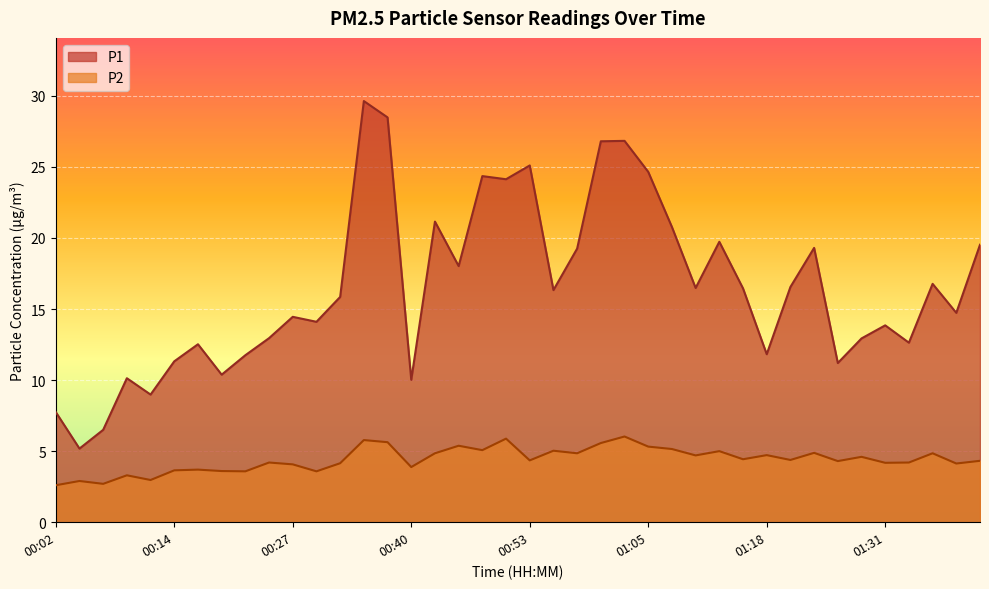

Reading left to right, list all the values displayed in this chart.

P1: 7.8	5.2	6.5	10.1	9.0	11.3	12.5	10.4	11.8	12.9	14.4	14.1	15.8	29.6	28.5	10.0	21.1	18.0	24.4	24.1	25.1	16.3	19.2	26.8	26.8	24.6	20.8	16.5	19.7	16.4	11.8	16.6	19.3	11.2	12.9	13.8	12.6	16.8	14.7	19.5
P2: 2.6	2.9	2.7	3.3	3.0	3.6	3.7	3.6	3.6	4.2	4.1	3.6	4.2	5.8	5.6	3.9	4.8	5.4	5.1	5.9	4.3	5.0	4.8	5.6	6.0	5.3	5.2	4.7	5.0	4.4	4.7	4.4	4.9	4.3	4.6	4.2	4.2	4.8	4.1	4.3